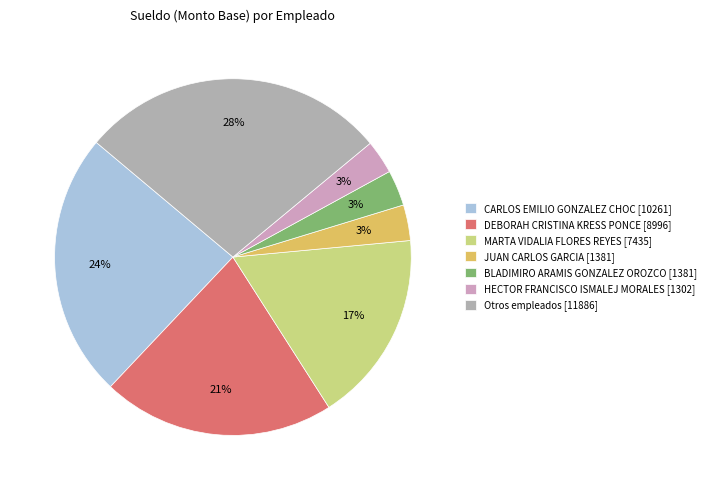

What is the largest slice in the pie chart?

Otros empleados [11886]